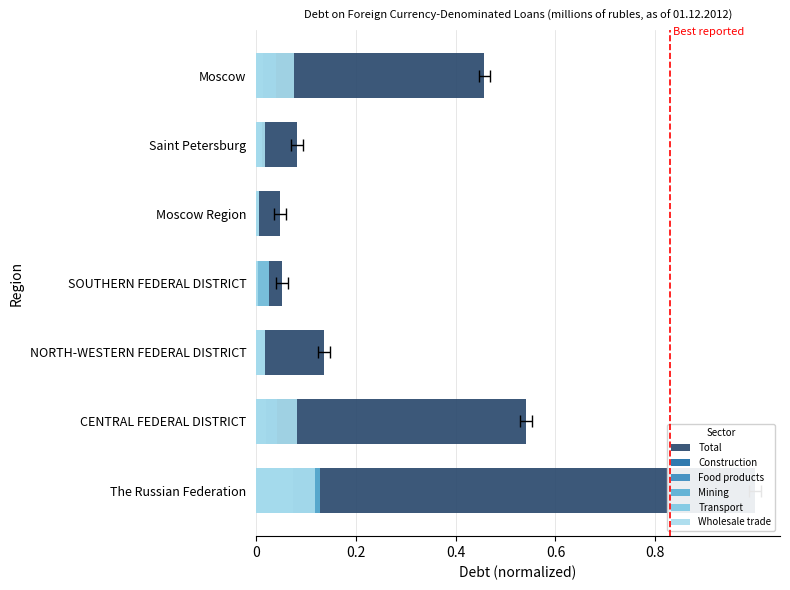

How many groups of bars are there?

7